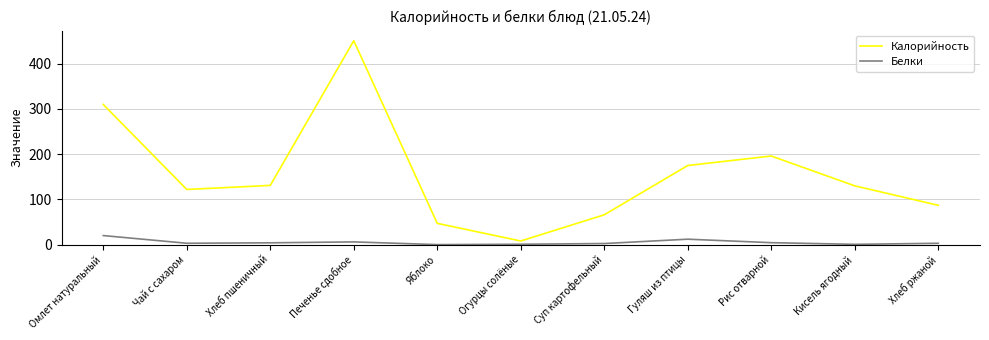

Is the value of Калорийность at Суп картофельный greater than the value of Белки at Чай с сахаром?

Yes